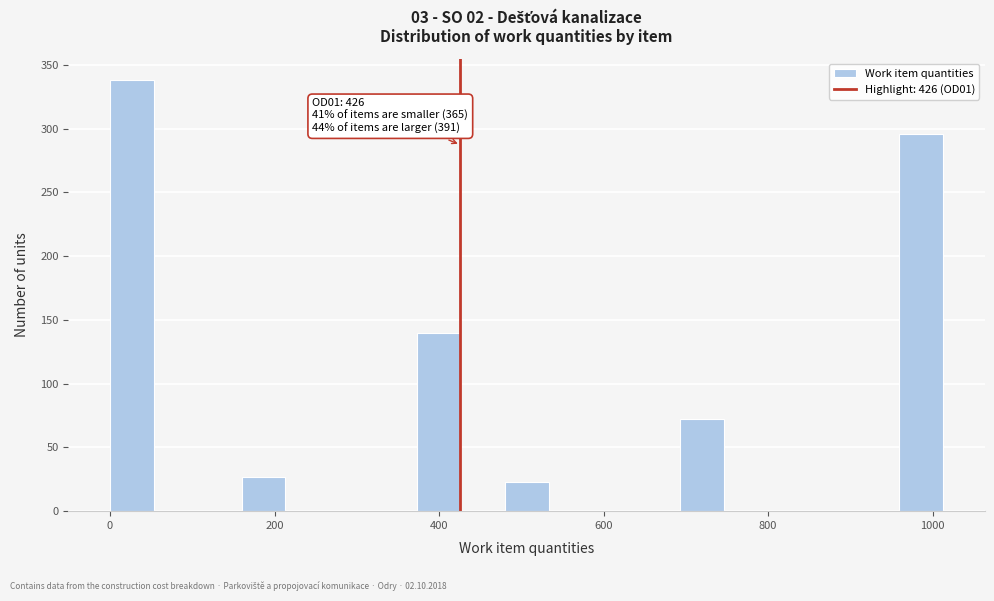

Read against the x-axis, roughly where is the centre of the tallest bar?

20